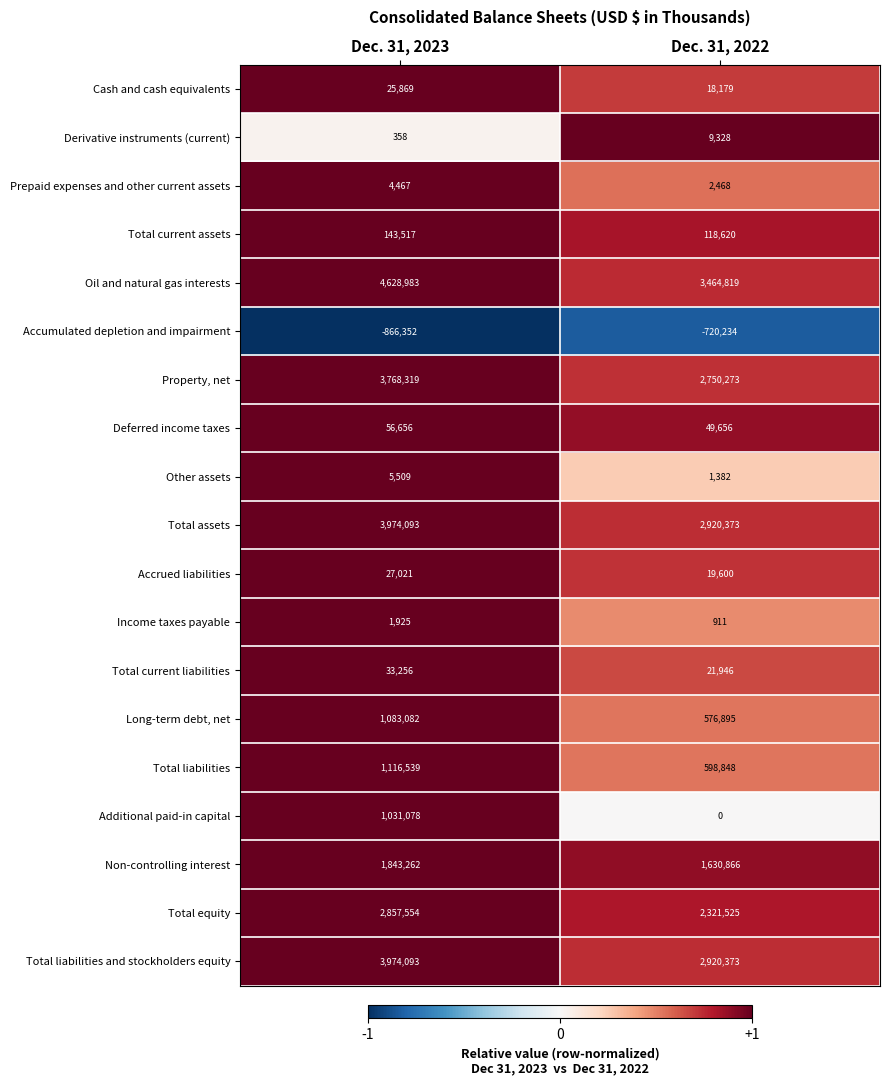

Between Dec. 31, 2023 and Dec. 31, 2022, which series saw the biggest shift?

Oil and natural gas interests